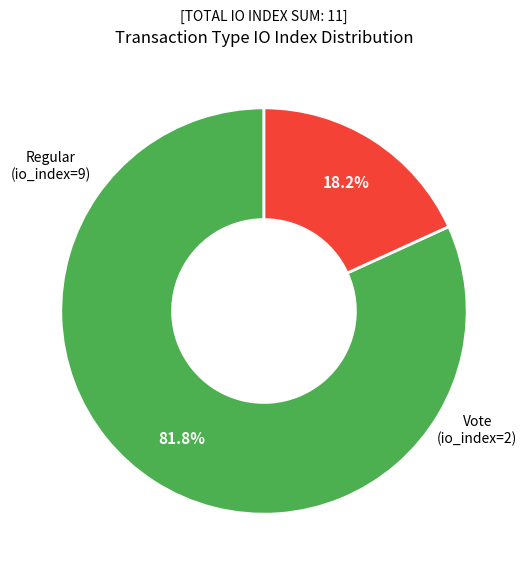

To the nearest percent, what percentage of the pie is Regular (io_index=9)?

82%